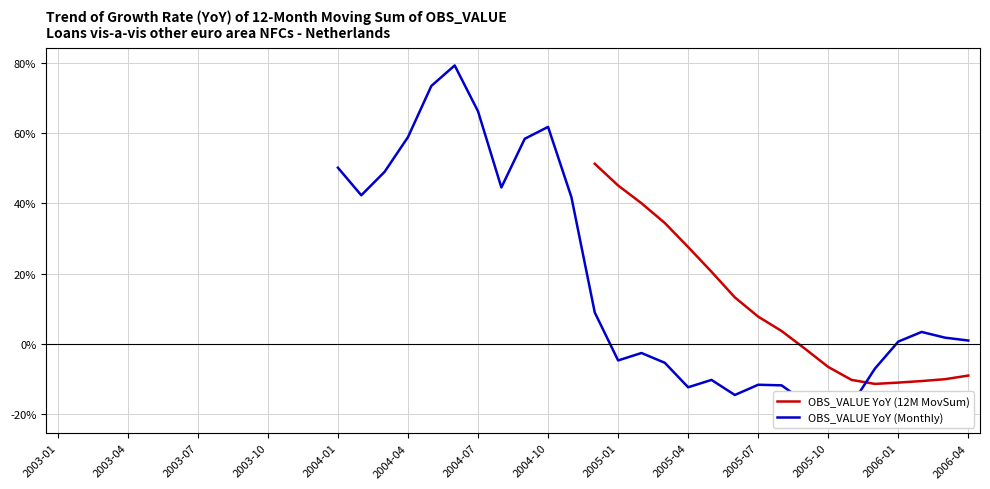

What position from the right is 2003-01?

40